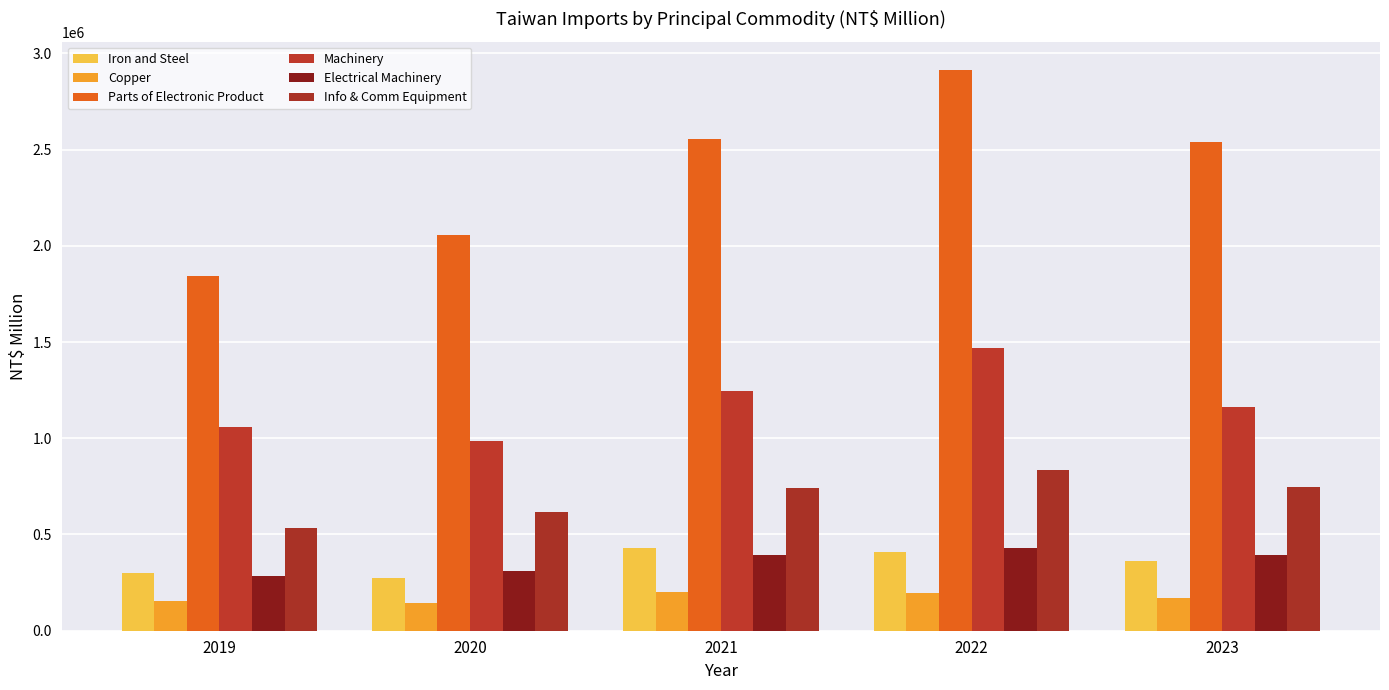

Which series has the largest total across all categories?

Parts of Electronic Product